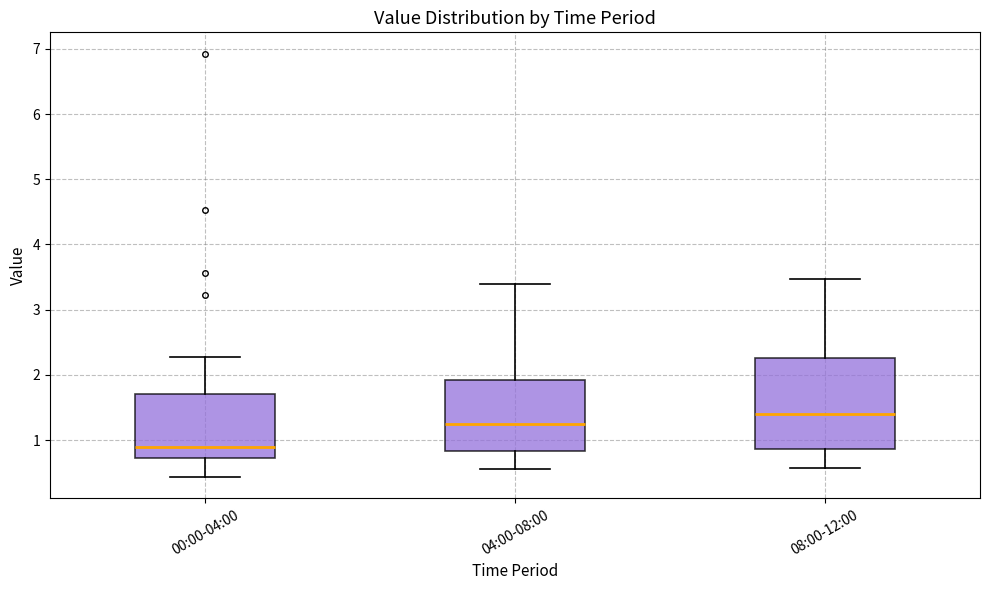

Reading left to right, transcribe this box plot: for each box, give where its median line is, the range the box spans, and where its two whiskers end, as read against the y-axis. The values are not printed on the chart, so give them approximately, as read against the axis.

00:00-04:00: median 0.9, box 0.7 to 1.7, whiskers 0.4 to 2.3
04:00-08:00: median 1.3, box 0.8 to 1.9, whiskers 0.6 to 3.4
08:00-12:00: median 1.4, box 0.9 to 2.3, whiskers 0.6 to 3.5